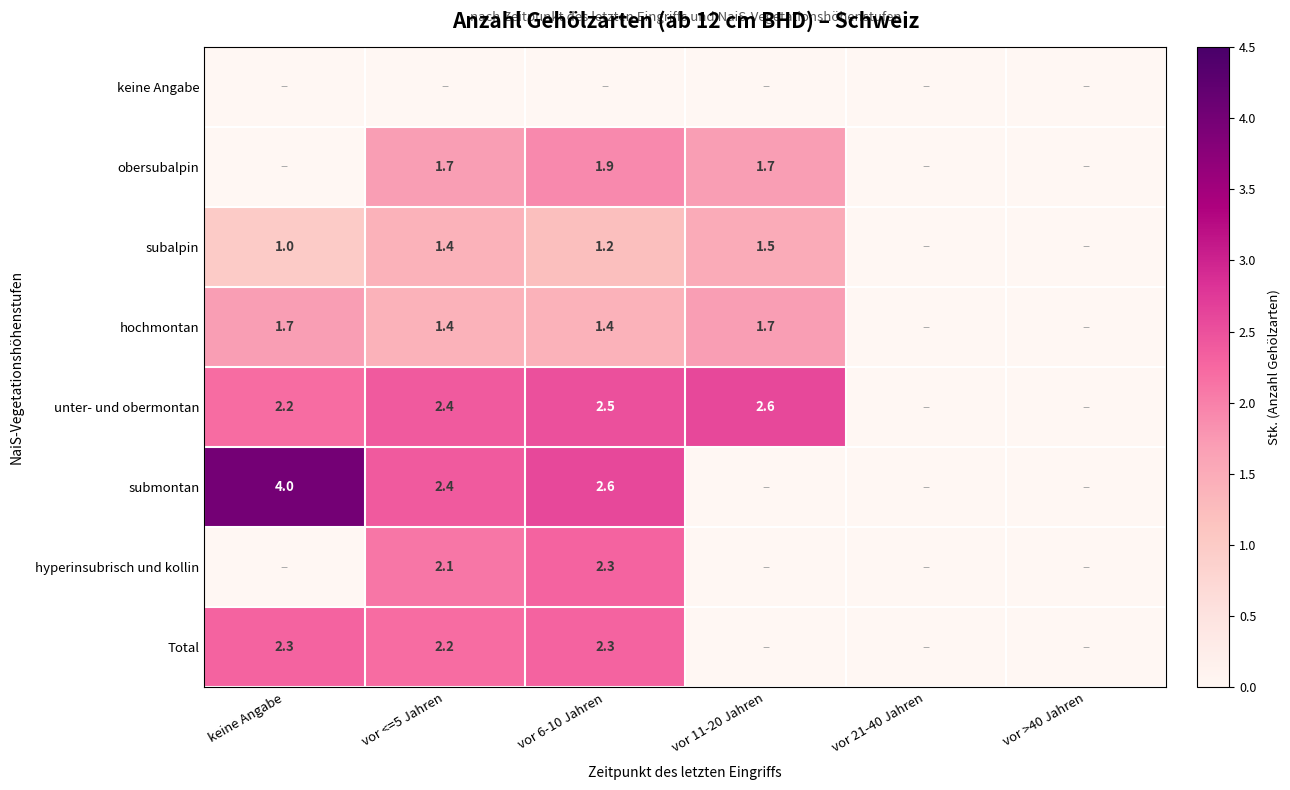

Is it true that Total equals 3.2 at vor 6-10 Jahren?

False